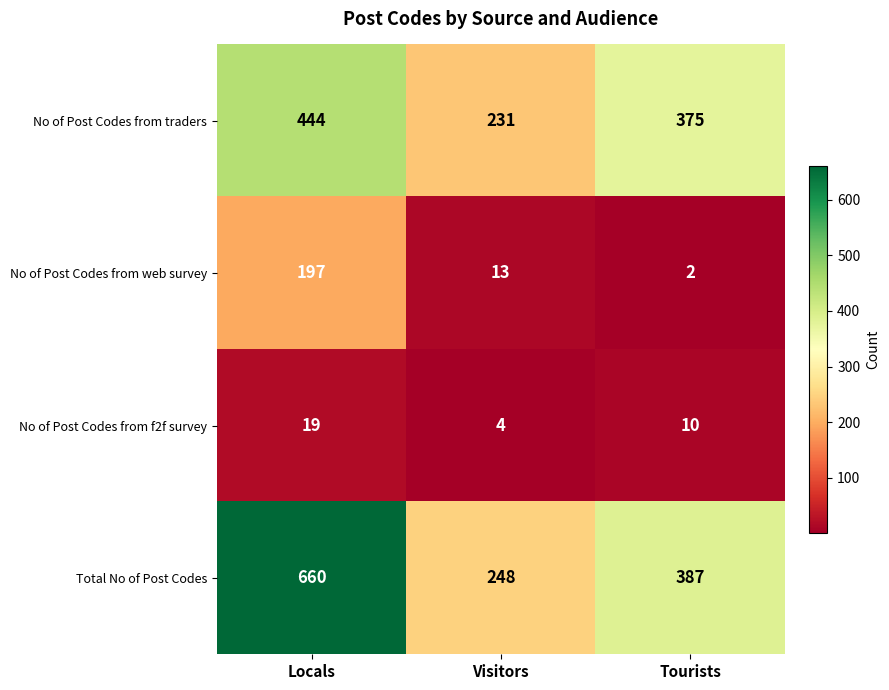

Reading left to right, transcribe all the data shown in this chart.

No of Post Codes from traders: 444	231	375
No of Post Codes from web survey: 197	13	2
No of Post Codes from f2f survey: 19	4	10
Total No of Post Codes: 660	248	387